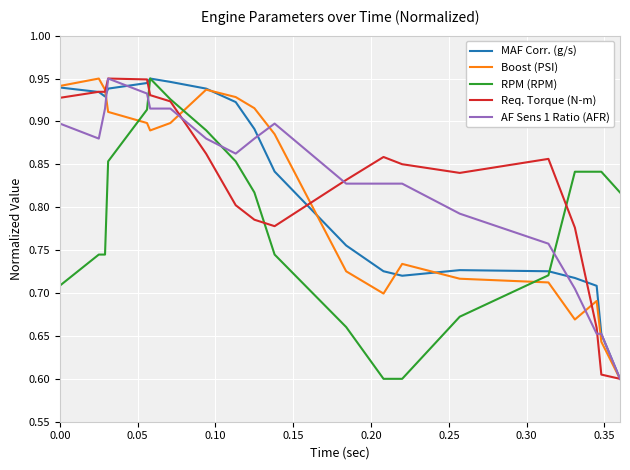

Is this an area chart (filled region under the line)?

No